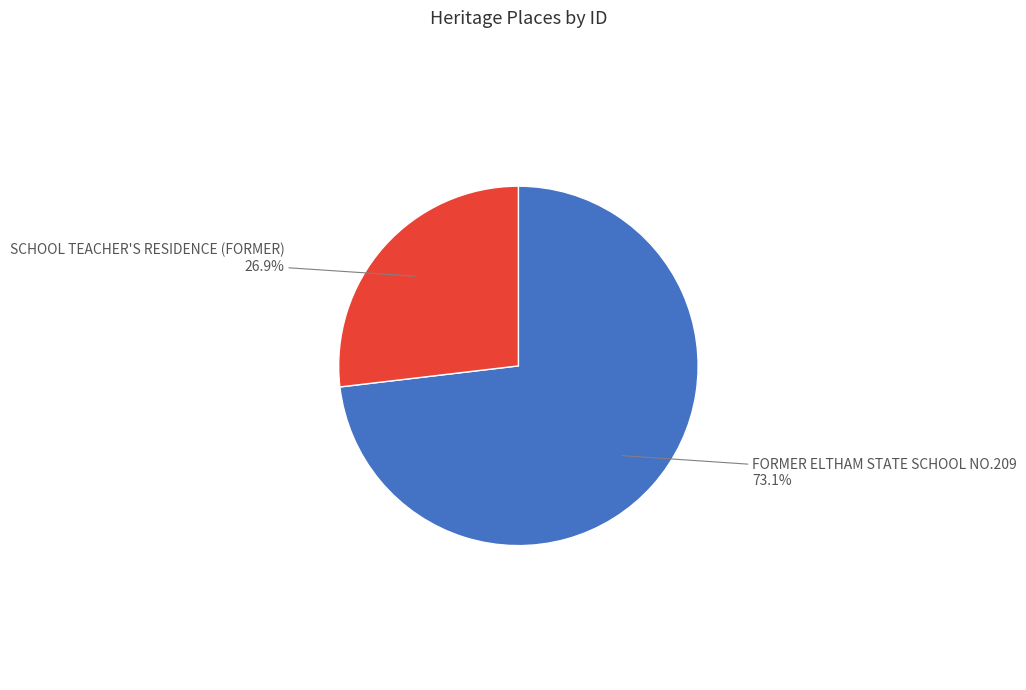

How many segments does this pie chart have?

2